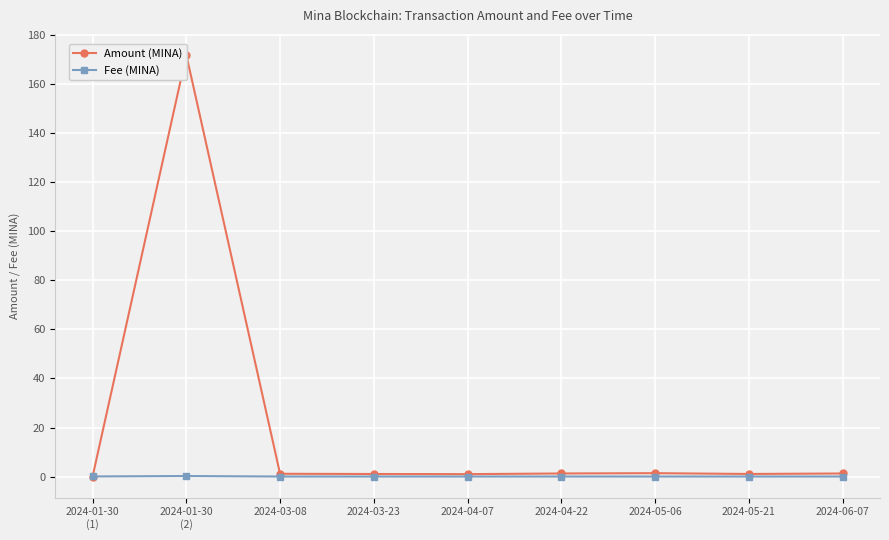

True or false: Fee (MINA) has more than 0 interior local peaks.

True